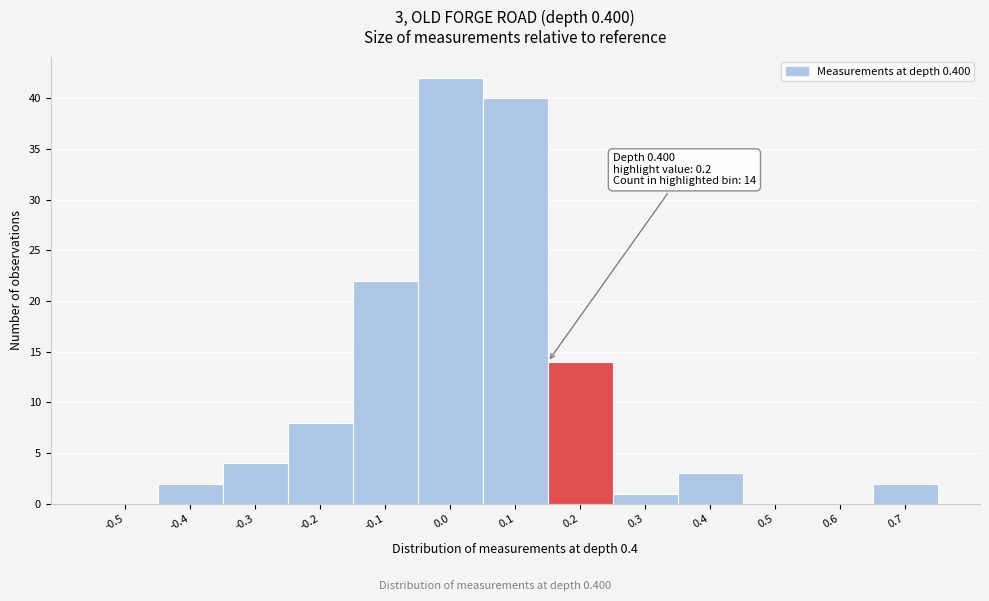

Reading left to right, extract all data points from this chart.

-0.5=0	-0.4=2	-0.3=4	-0.2=8	-0.1=22	0.0=42	0.1=40	0.2=14	0.3=1	0.4=3	0.5=0	0.6=0	0.7=2